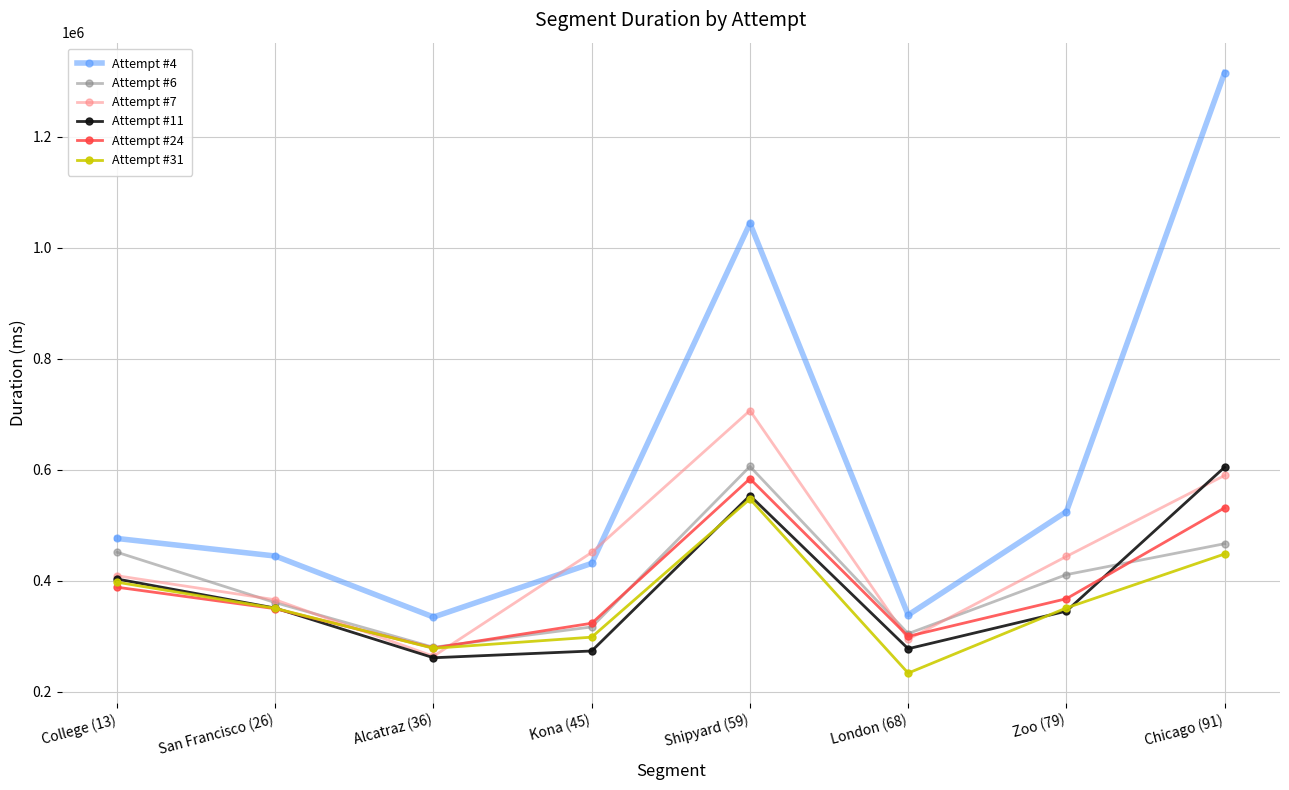

What is the smallest value displayed?

233768